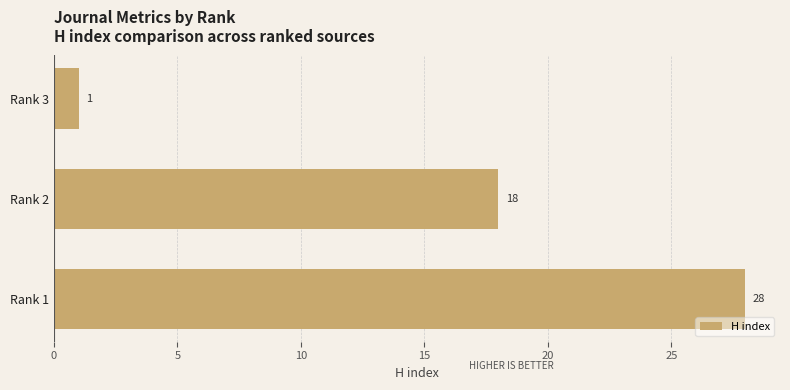

What is the average value?

16